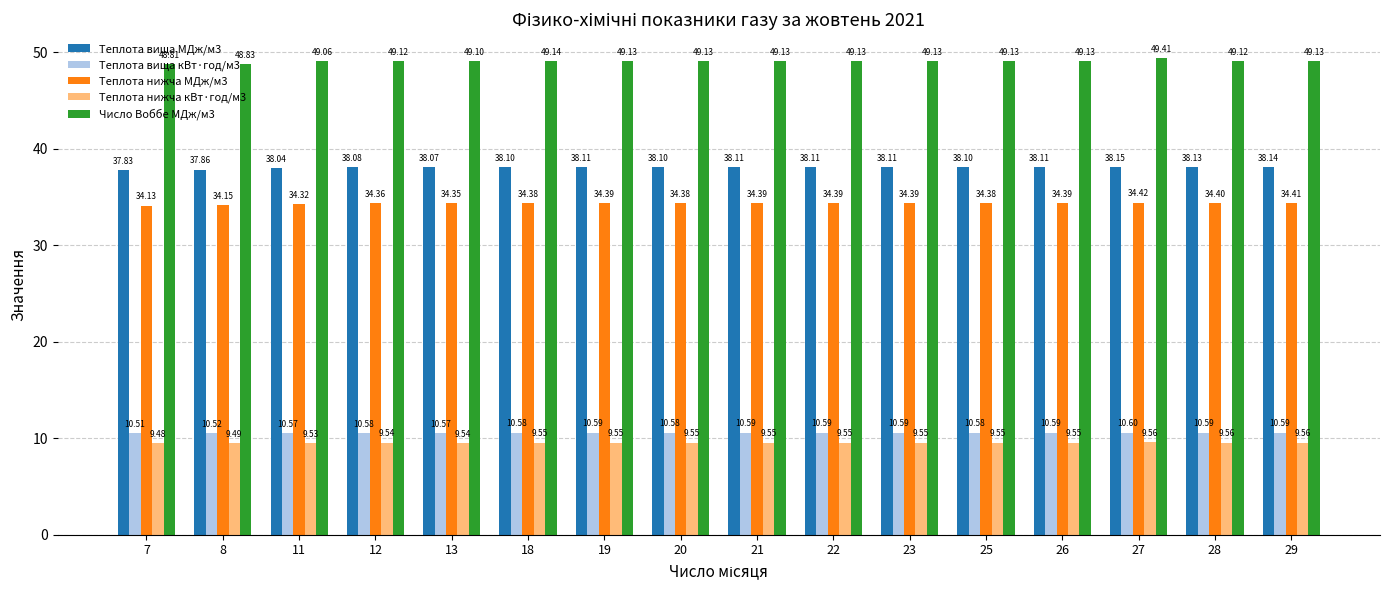

Which category has the highest value in the Теплота вища MДж/м3 series?

27